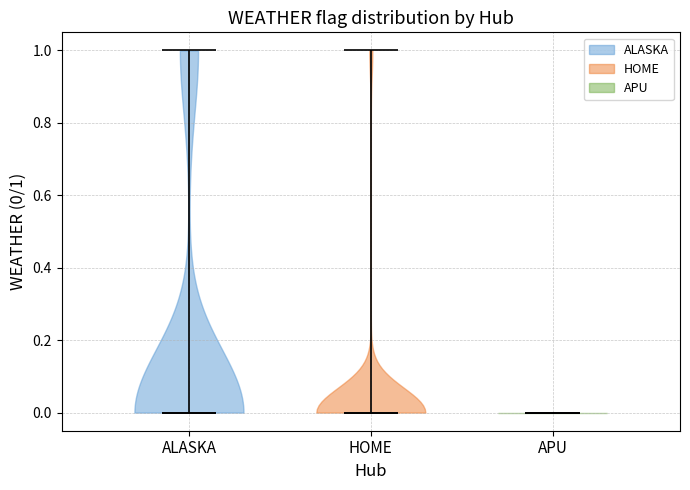

Where does the median line of the violin for HOME sit on the y-axis? The values are not printed on the chart, so give them approximately, as read against the axis.

0